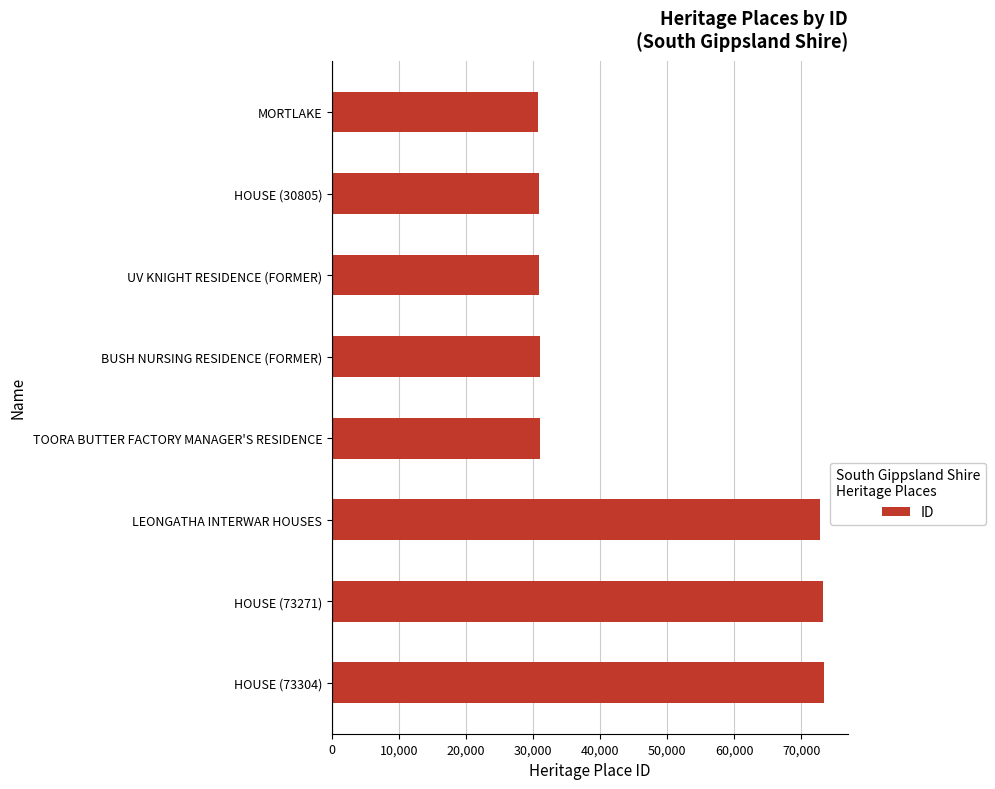

Between TOORA BUTTER FACTORY MANAGER'S RESIDENCE and LEONGATHA INTERWAR HOUSES, which is larger?

LEONGATHA INTERWAR HOUSES